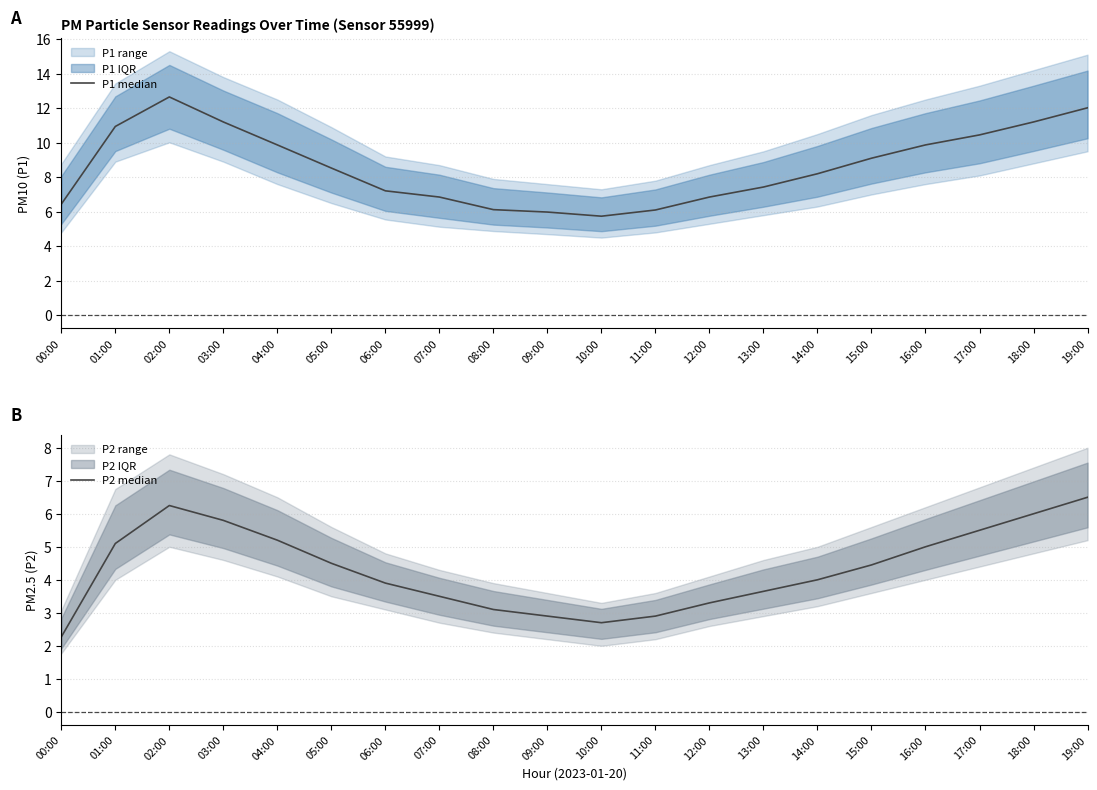

What is the highest value of the P1 median series?

12.7